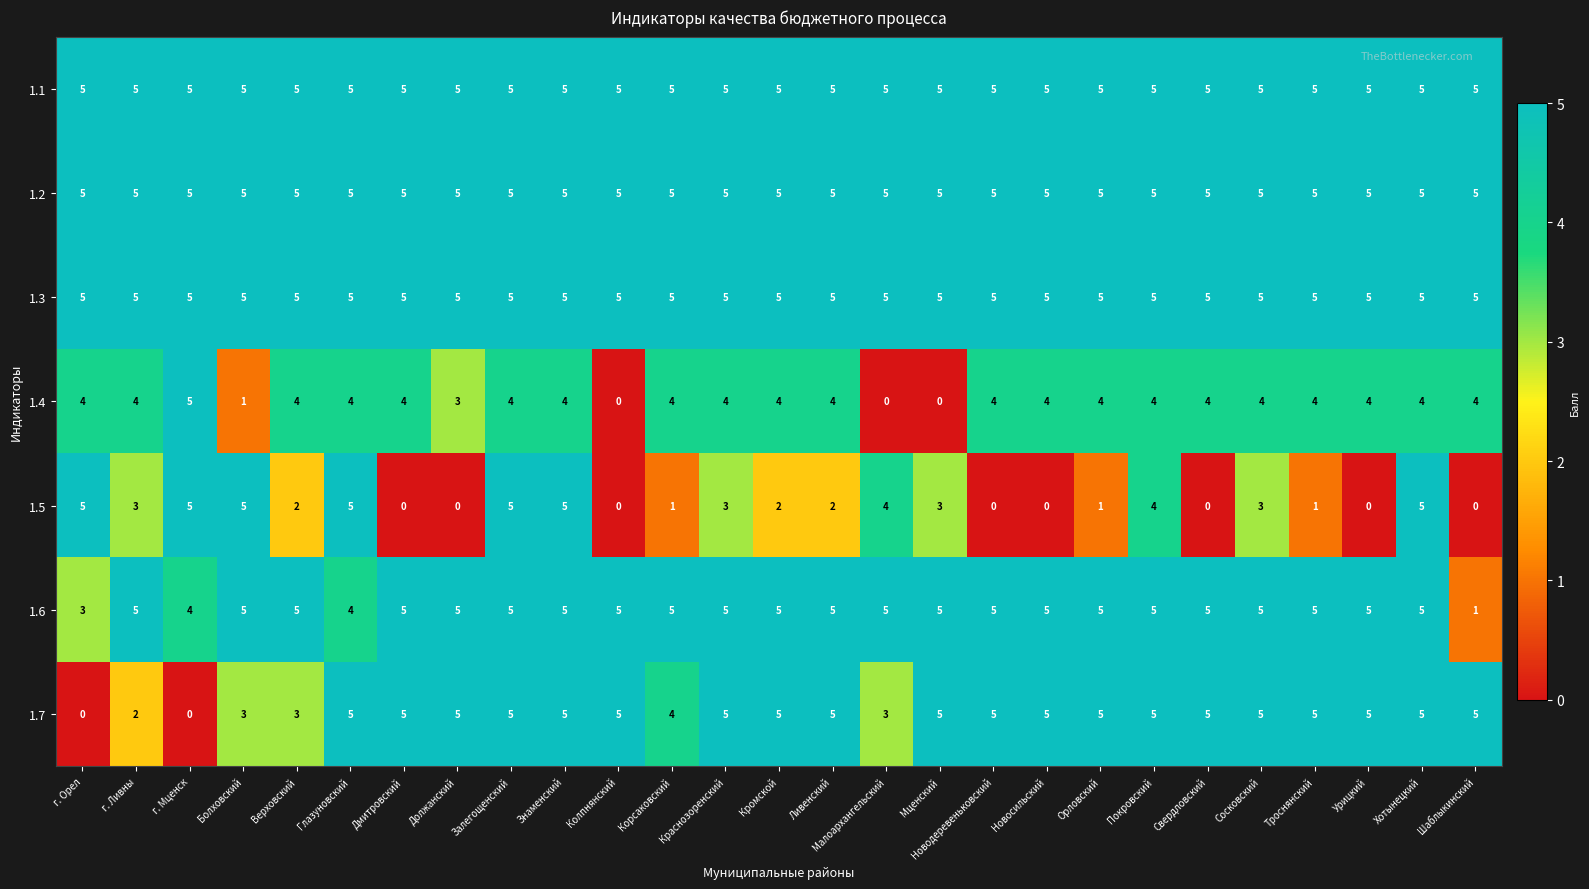

The 1.7 series shows 8 at Дмитровский. True or false?

False